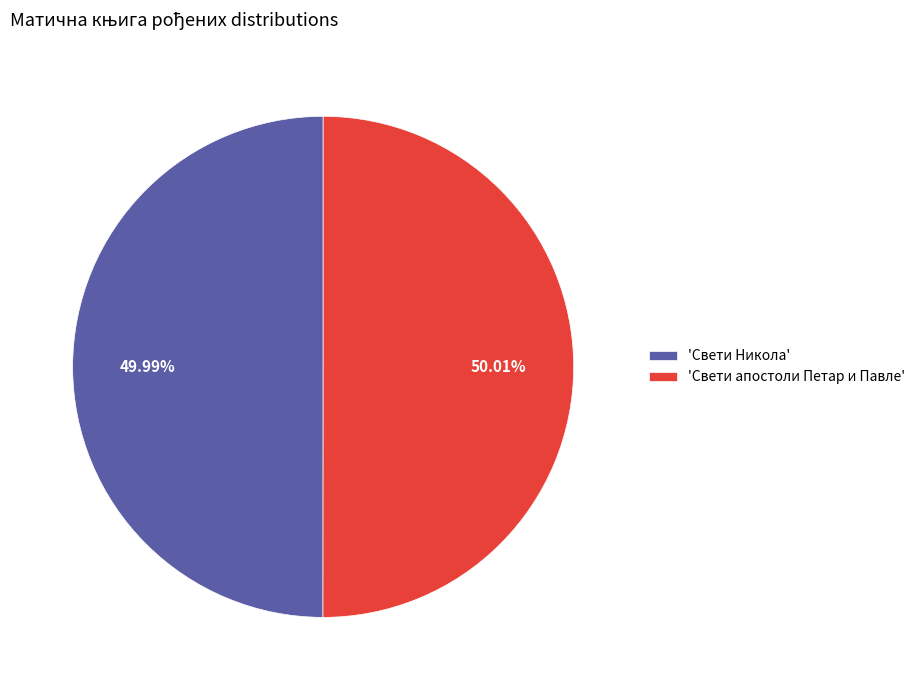

Does any single category account for the majority?

Yes